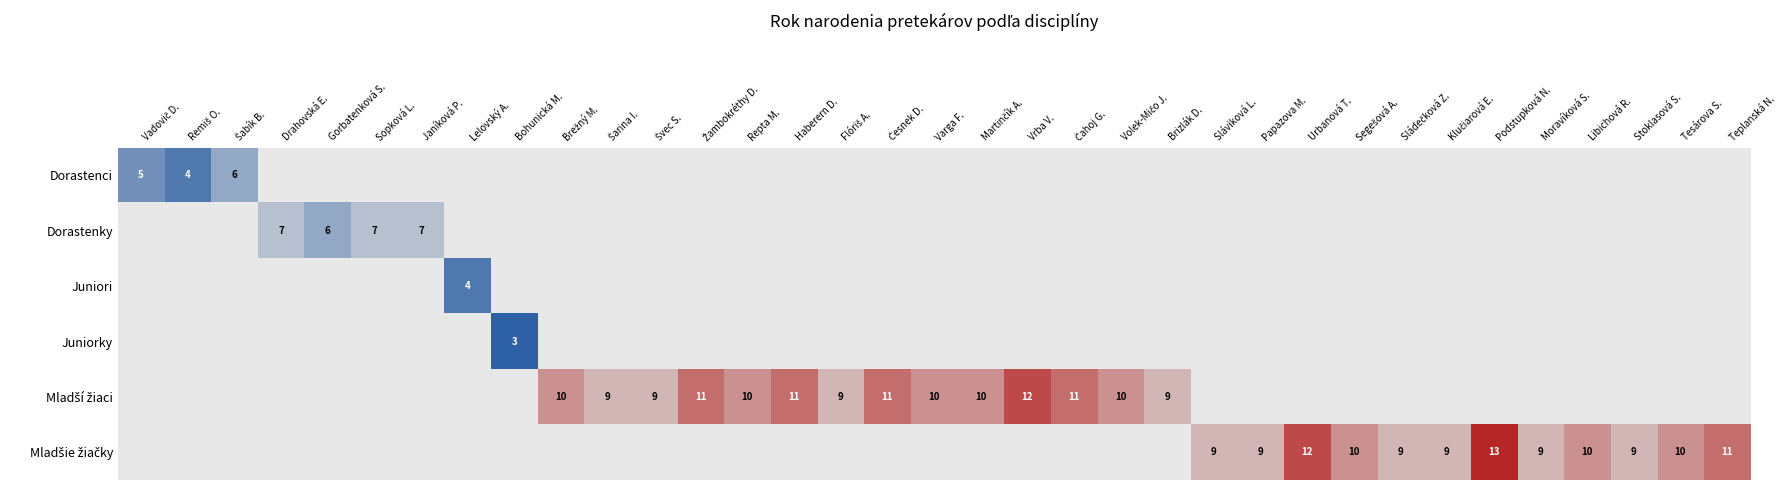

At how many categories does at least one series exceed 4?

32